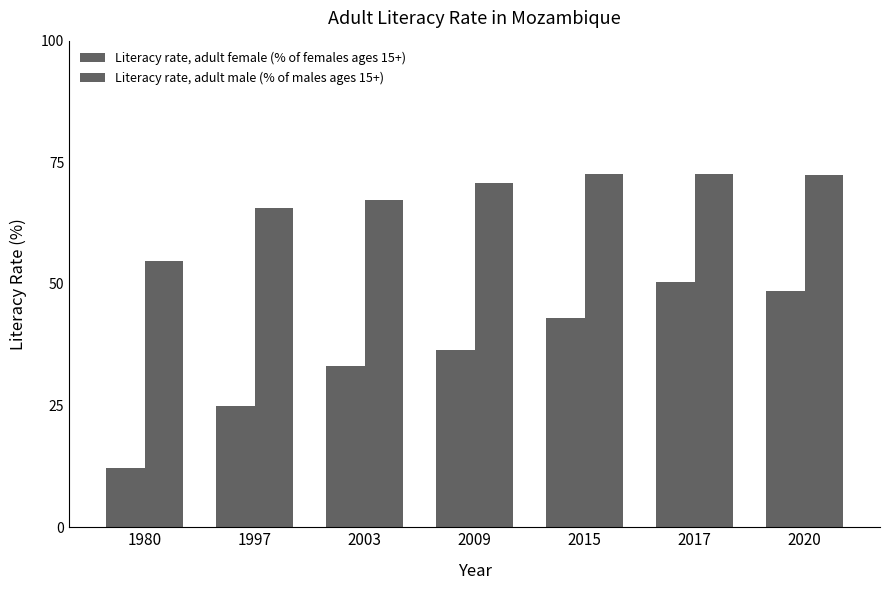

List the labels in order of Literacy rate, adult female (% of females ages 15+) value, largest first.

2017, 2020, 2015, 2009, 2003, 1997, 1980